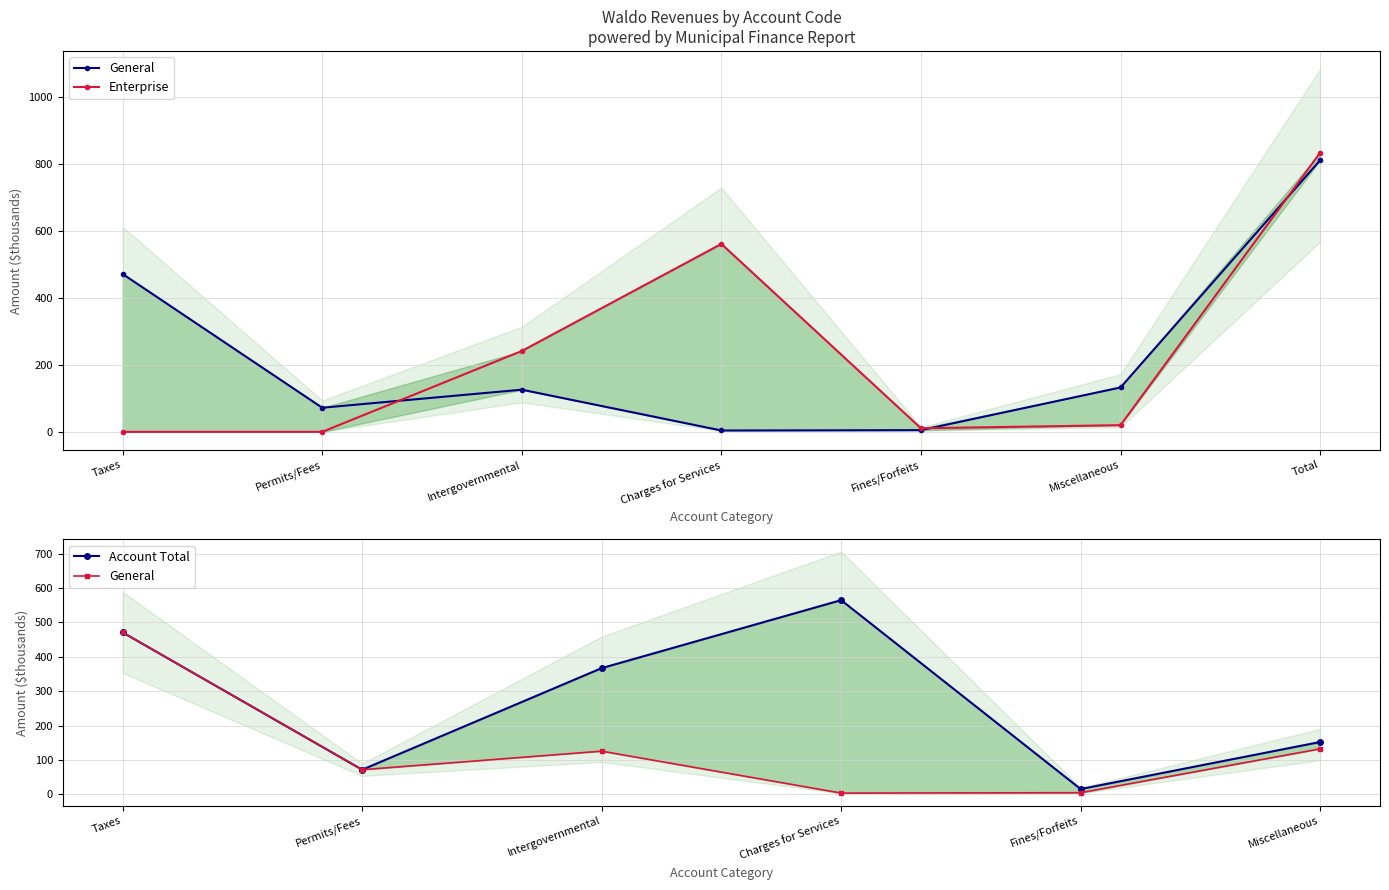

What is the difference between the second highest and minimum values in the General series?

467.0